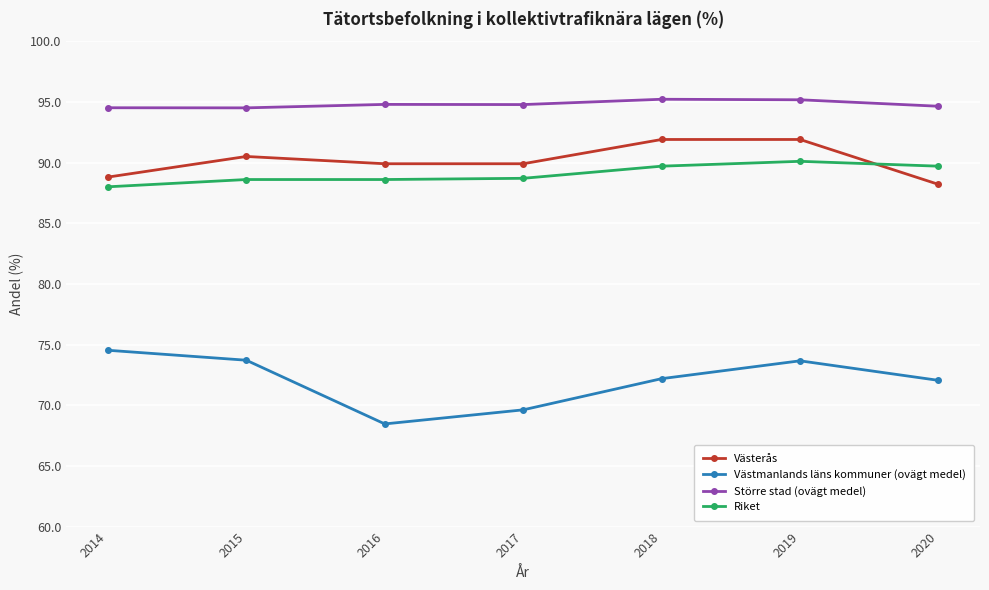

How many lines are shown in the chart?

4